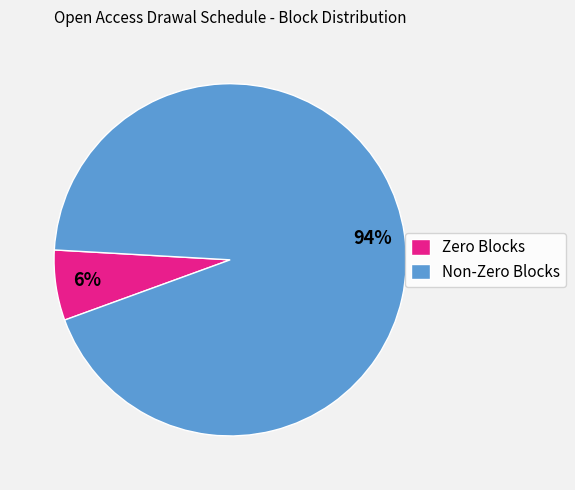

How many segments does this pie chart have?

2